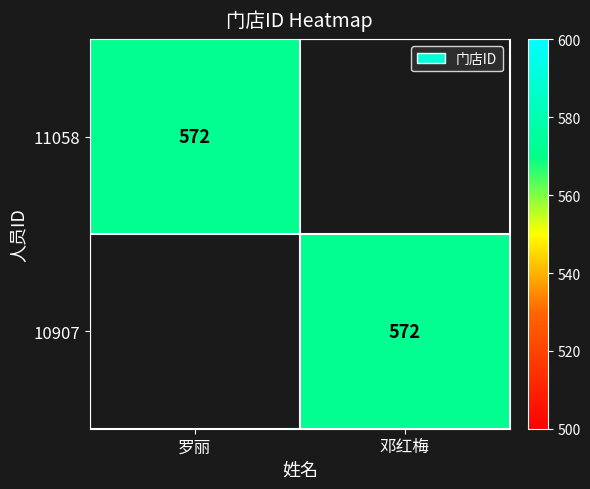

The value of 11058 at 罗丽 is 572. True or false?

True